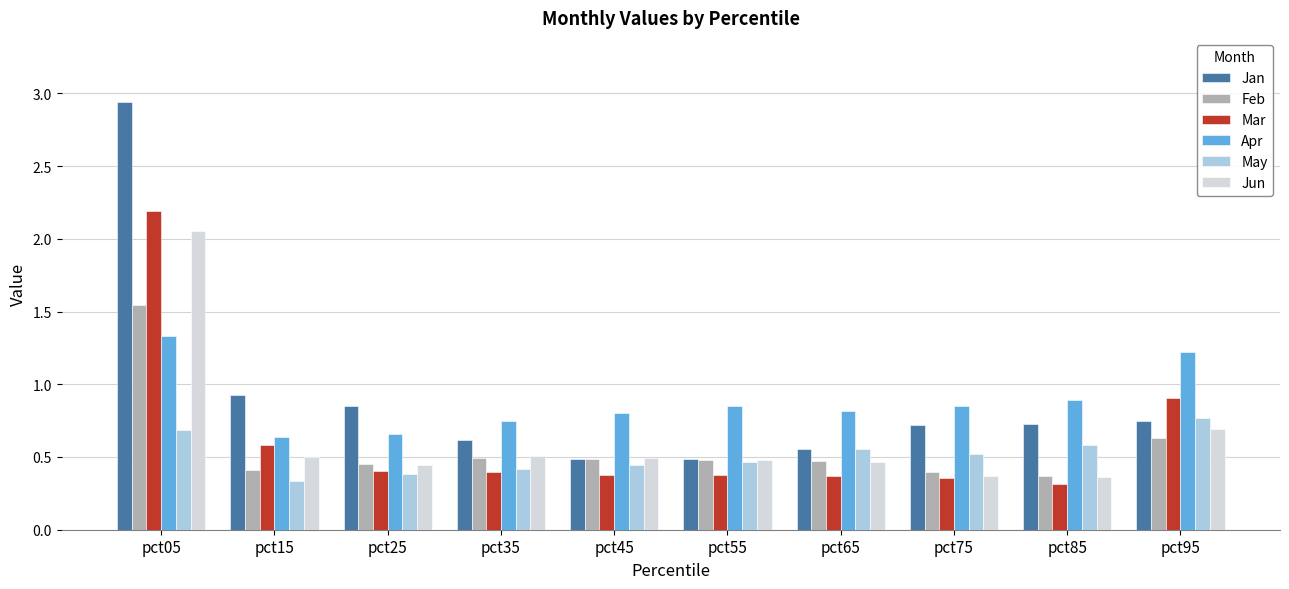

The value of Apr at pct45 is 0.8. True or false?

True